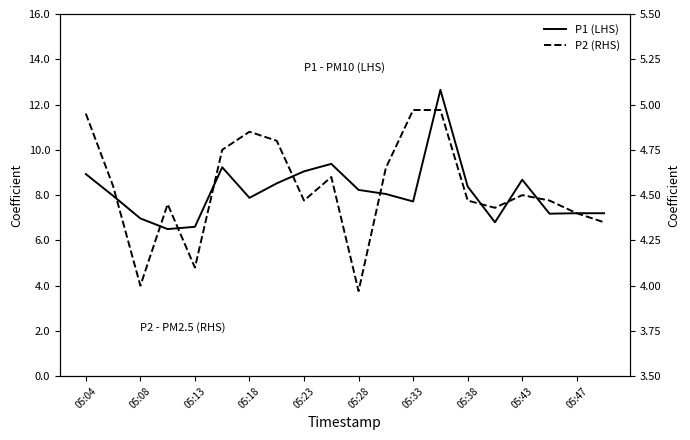

What value does the P2 (RHS) series have at 05:33?

5.0